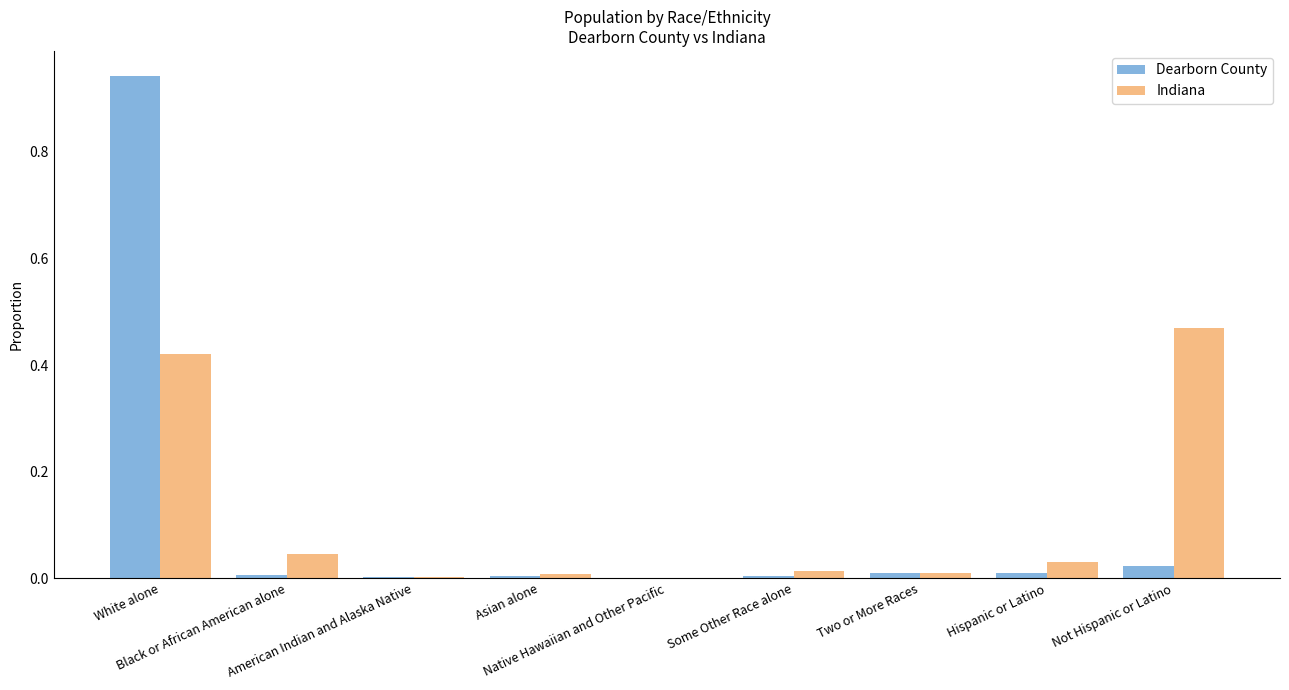

What is the maximum value shown in the chart?

0.9